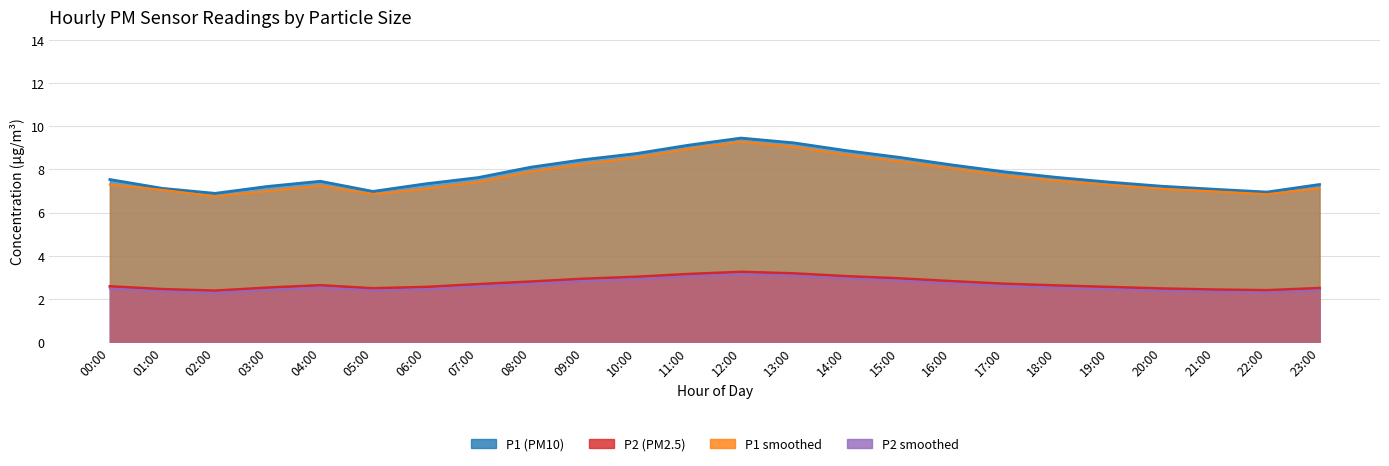

At how many categories does at least one series exceed 3?

24